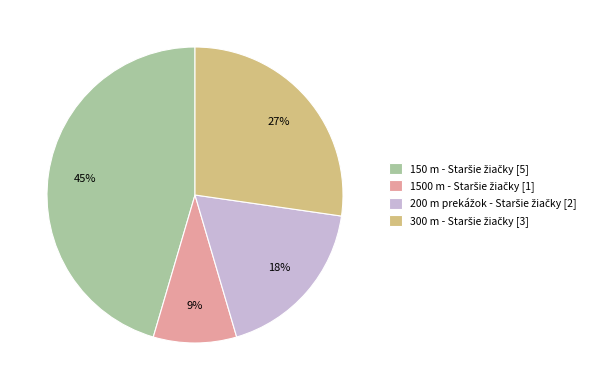

How many slices are in this pie chart?

4